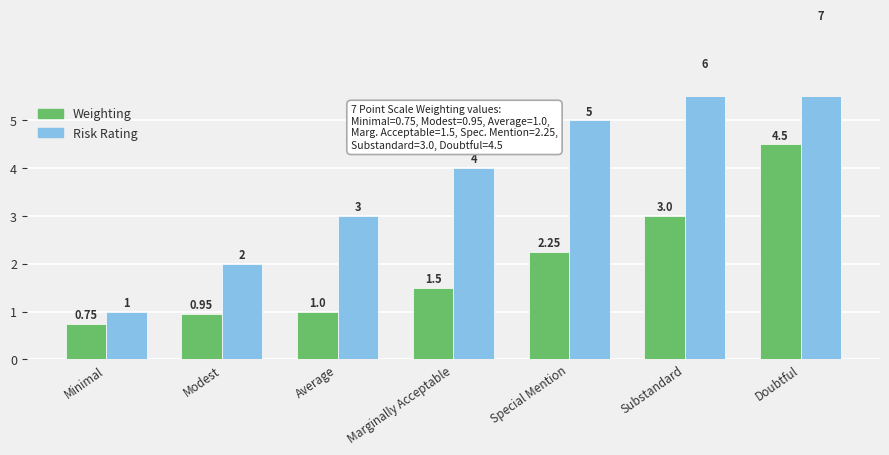

How many data points in Risk Rating are above 4?

3